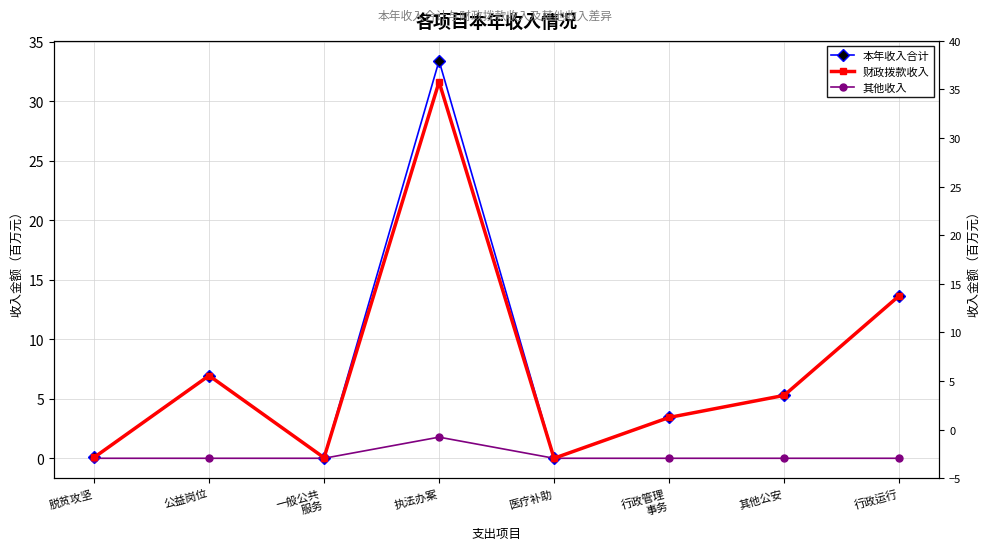

What position from the right is 医疗补助?

4